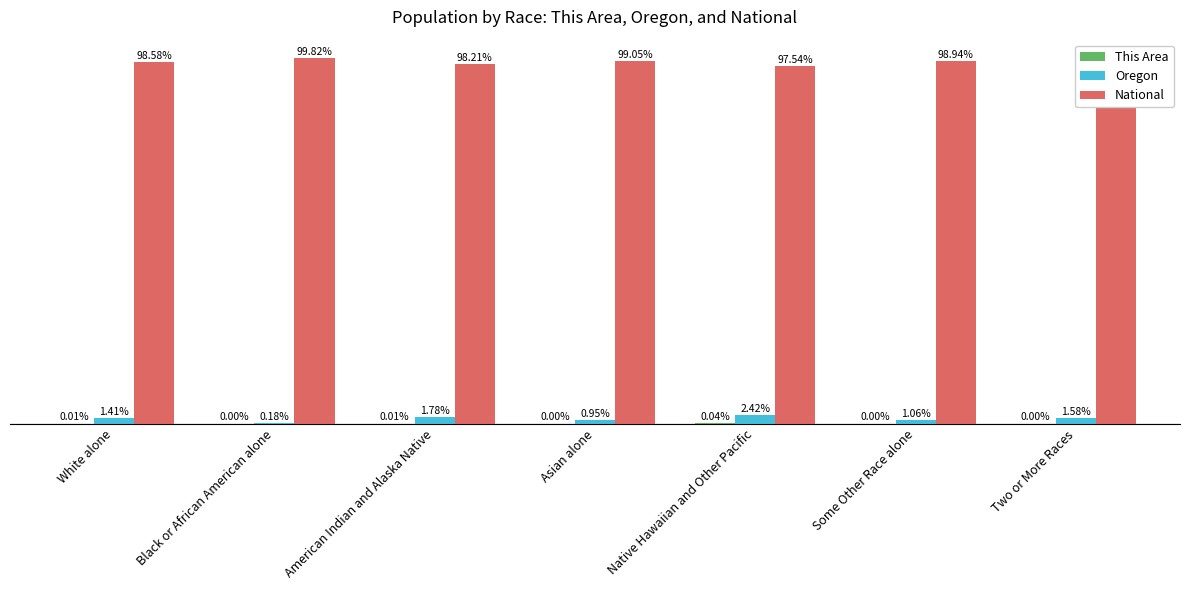

Is the value of National at Two or More Races greater than the value of Oregon at Native Hawaiian and Other Pacific?

Yes